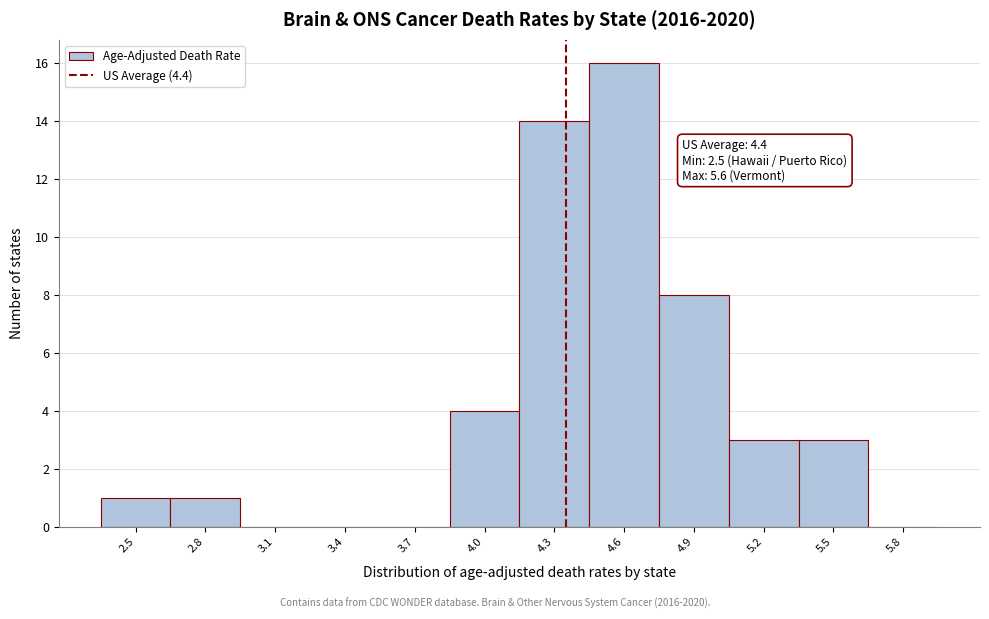

Reading left to right, what are all the values shown in this chart?

2.5=1	2.8=1	3.1=0	3.4=0	3.7=0	4.0=4	4.3=14	4.6=16	4.9=8	5.2=3	5.5=3	5.8=0